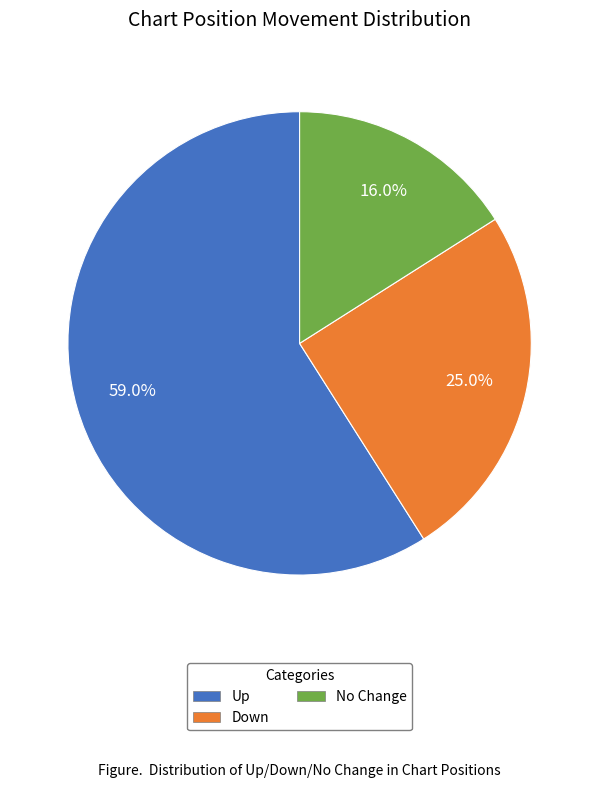

To the nearest percent, what is the average slice percentage?

33%